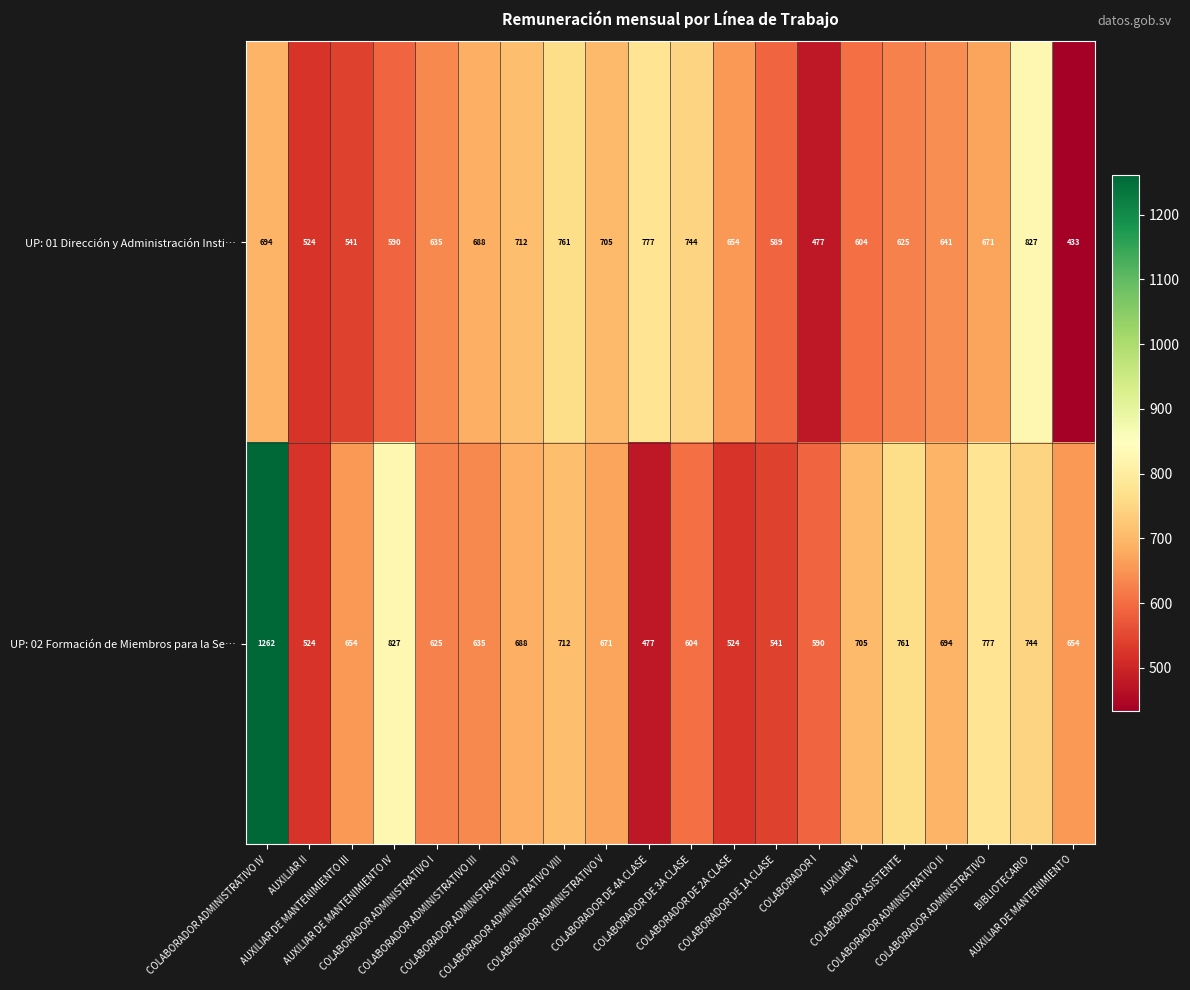

List the series in order of their peak value, lowest first.

UP: 01 Dirección y Administración Insti…, UP: 02 Formación de Miembros para la Se…